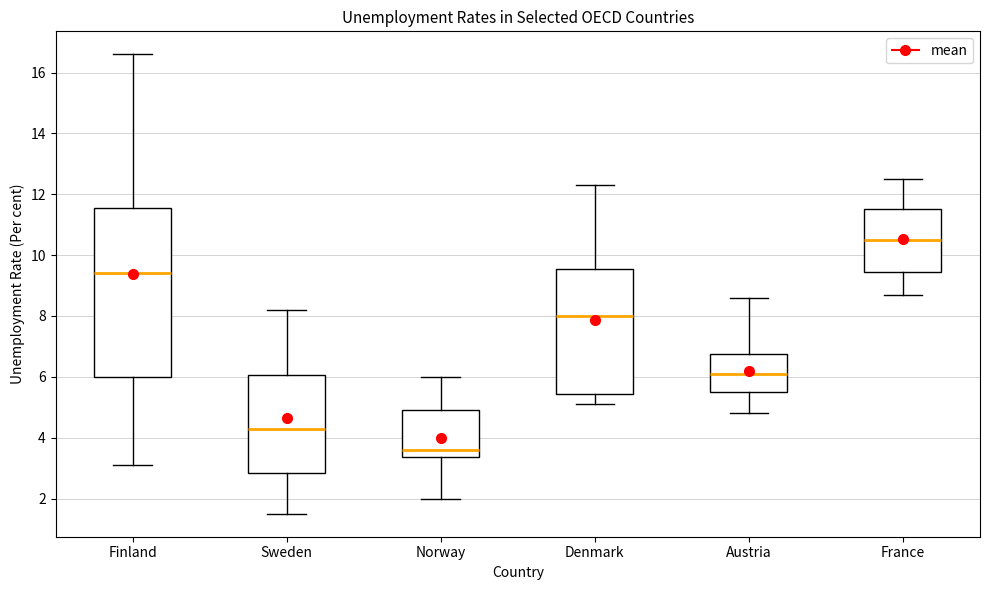

Comparing the boxes themselves (not the whiskers), which one is the tallest?

Finland